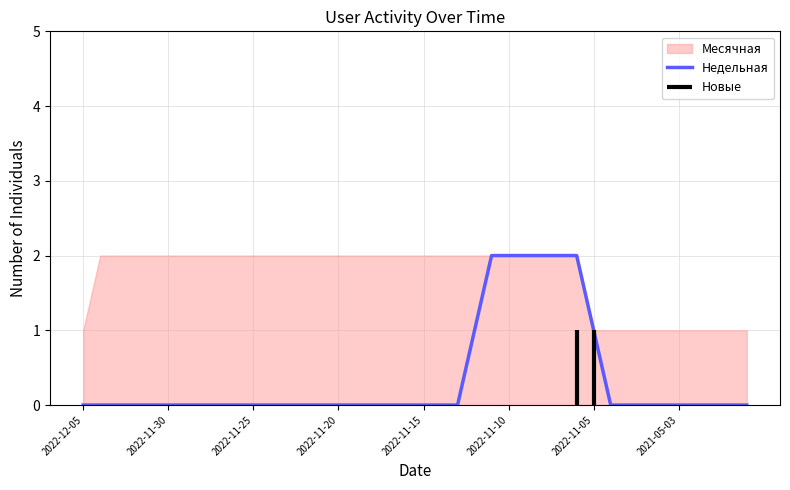

Reading left to right, what are all the values shown in this chart?

0	0	0	0	0	0	0	0	0	0	0	0	0	0	0	0	0	0	0	0	0	0	0	1	2	2	2	2	2	2	1	0	0	0	0	0	0	0	0	0